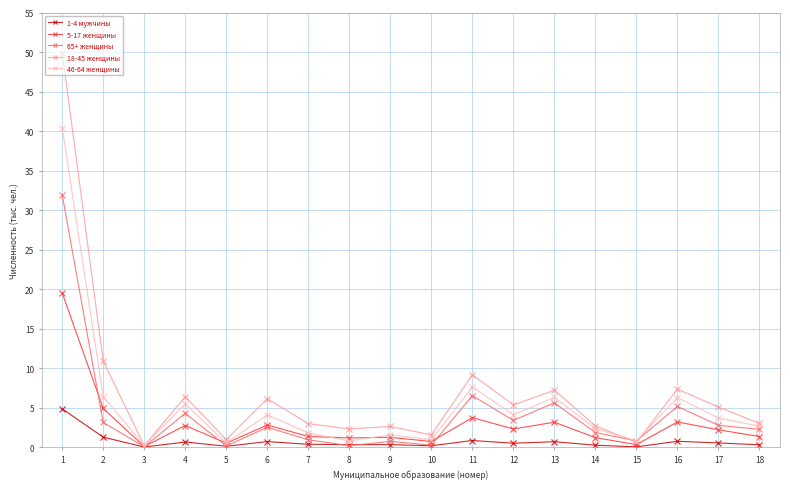

True or false: 1-4 мужчины has more than 2 points higher than both neighbors.

True